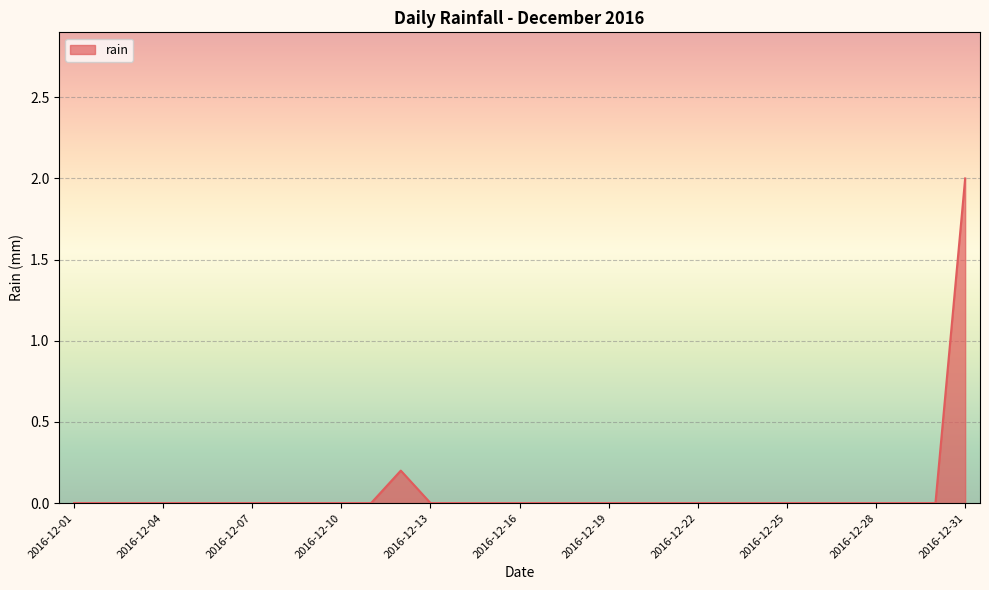

What is the greatest value displayed?

2.0